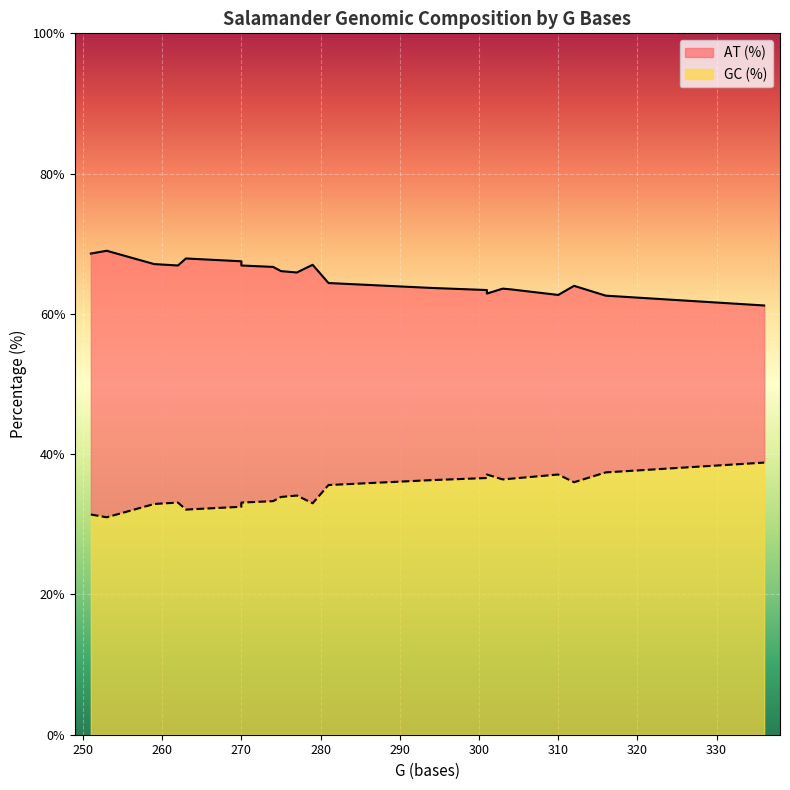

Is the value of AT (%) at Ambystoma mexicanum greater than the value of GC (%) at Triturus cristatus?

Yes